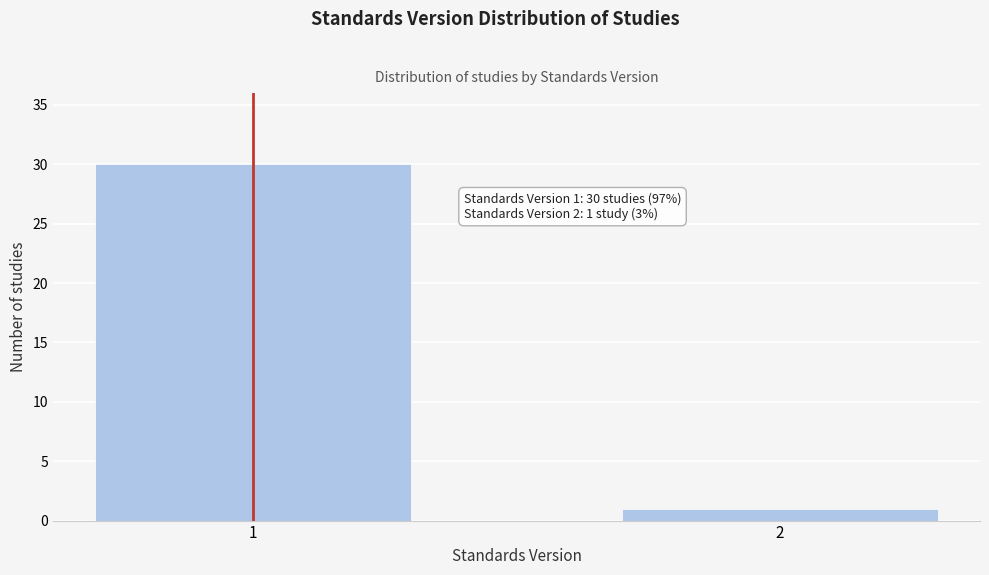

Reading left to right, transcribe all the data shown in this chart.

30	1